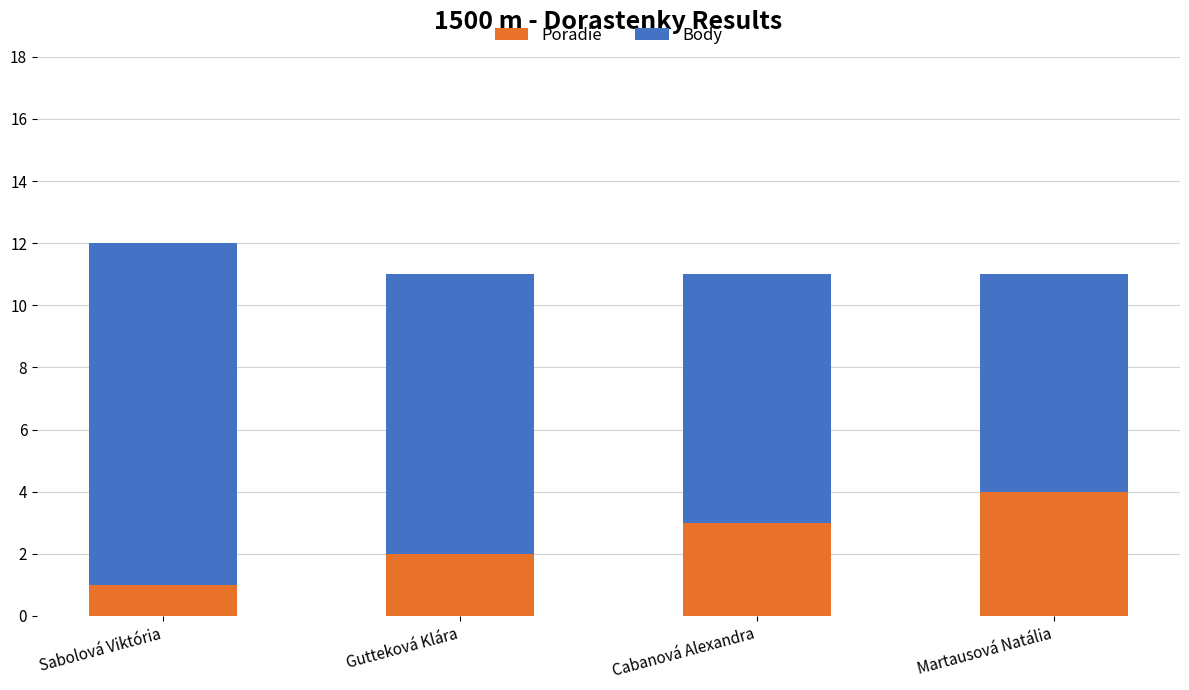

What is the total value across all series at Martausová Natália?

11